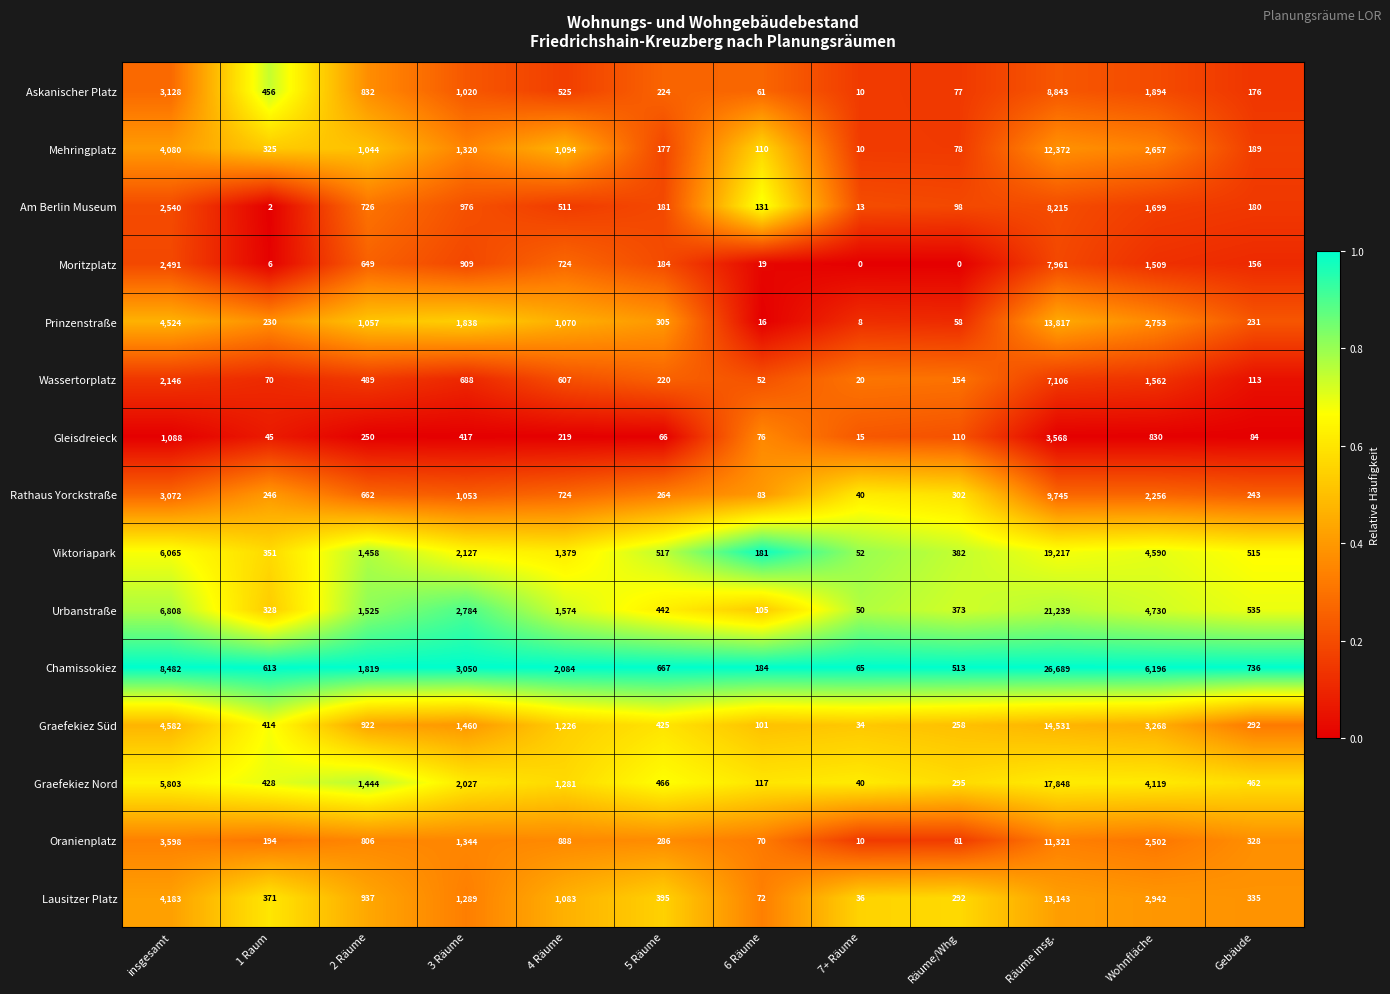

Which label corresponds to the largest value in the chart?

Räume insg.